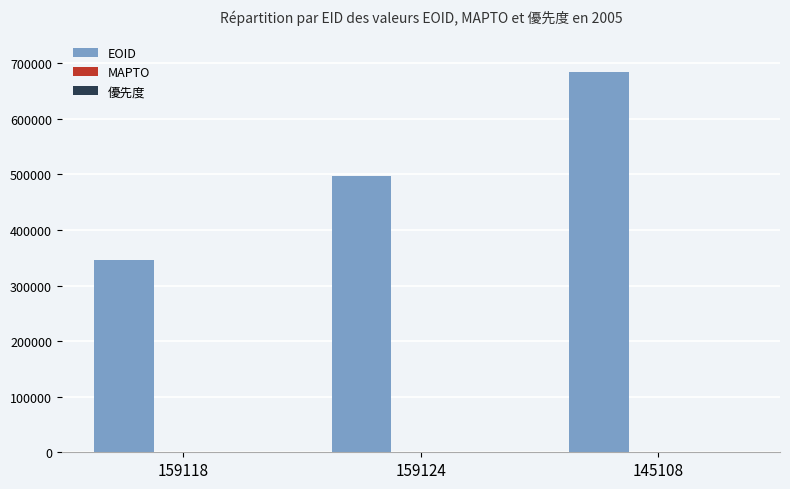

At which category is the sum across all series the highest?

145108